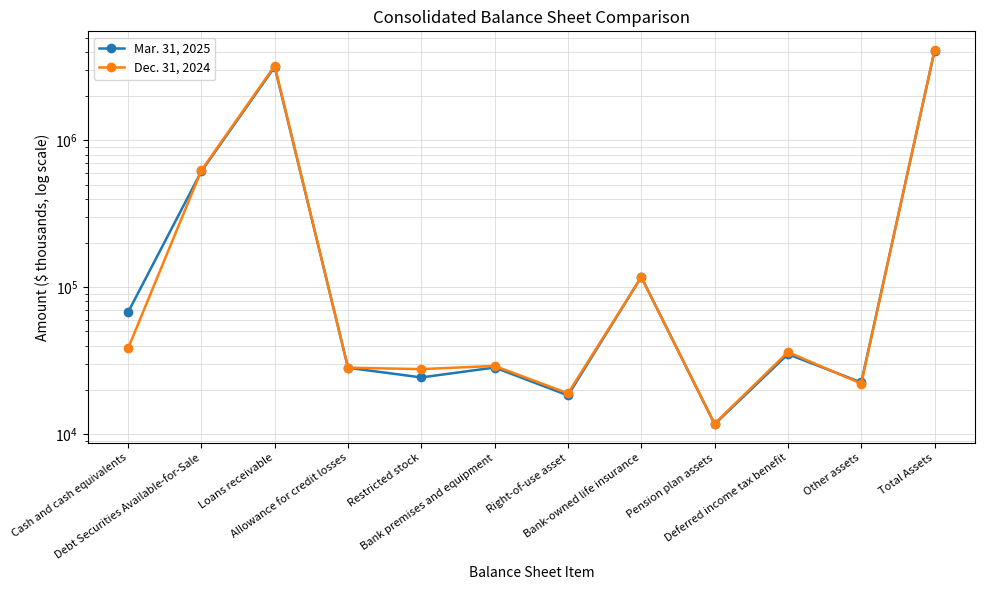

After their last crossing, which series has the higher values: Dec. 31, 2024 or Mar. 31, 2025?

Dec. 31, 2024